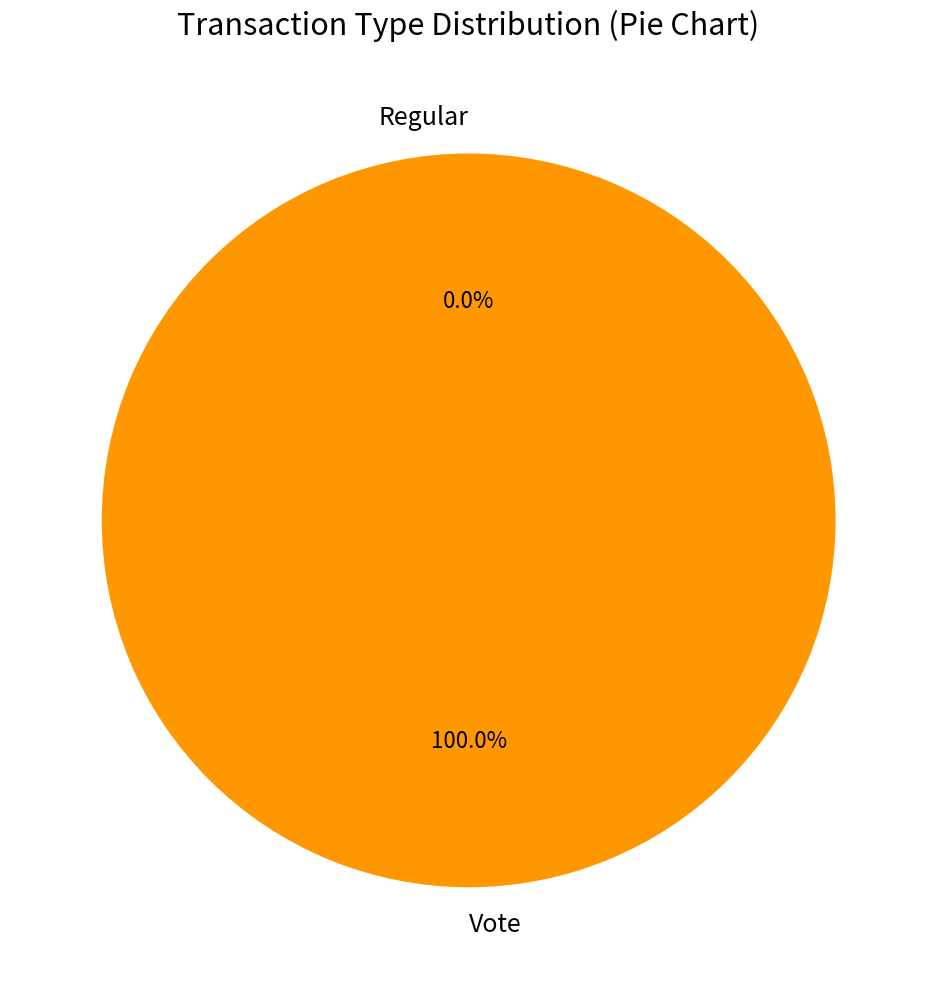

Rank the categories by value from lowest to highest.

Regular, Vote